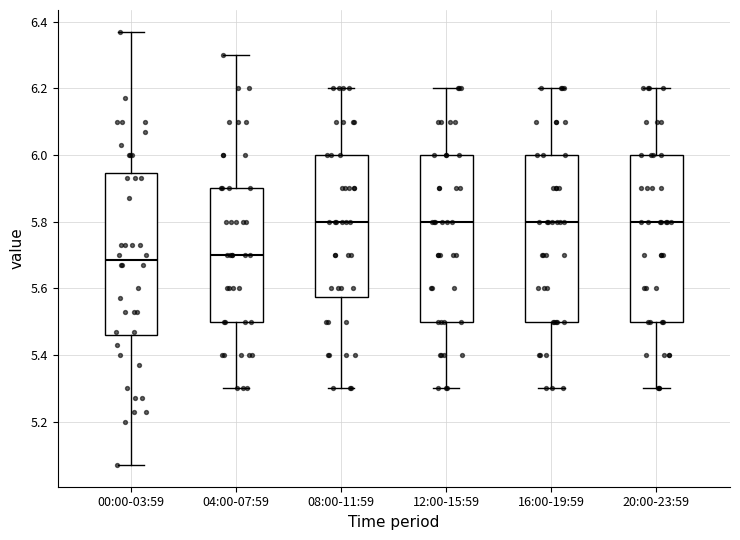

Where does the lower whisker of the box for 20:00-23:59 end on the y-axis? The values are not printed on the chart, so give them approximately, as read against the axis.

5.30